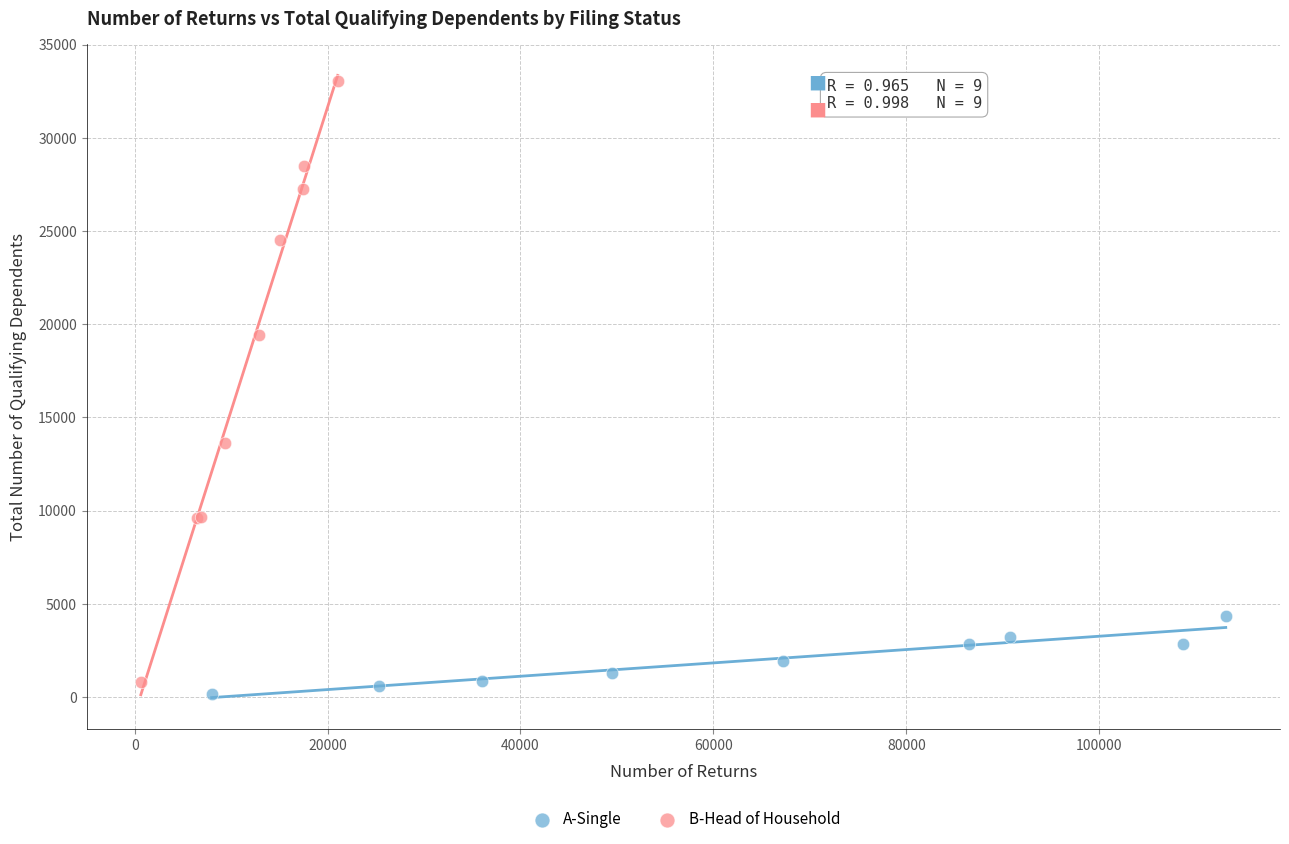

Which series contains the highest Y value?

B-Head of Household